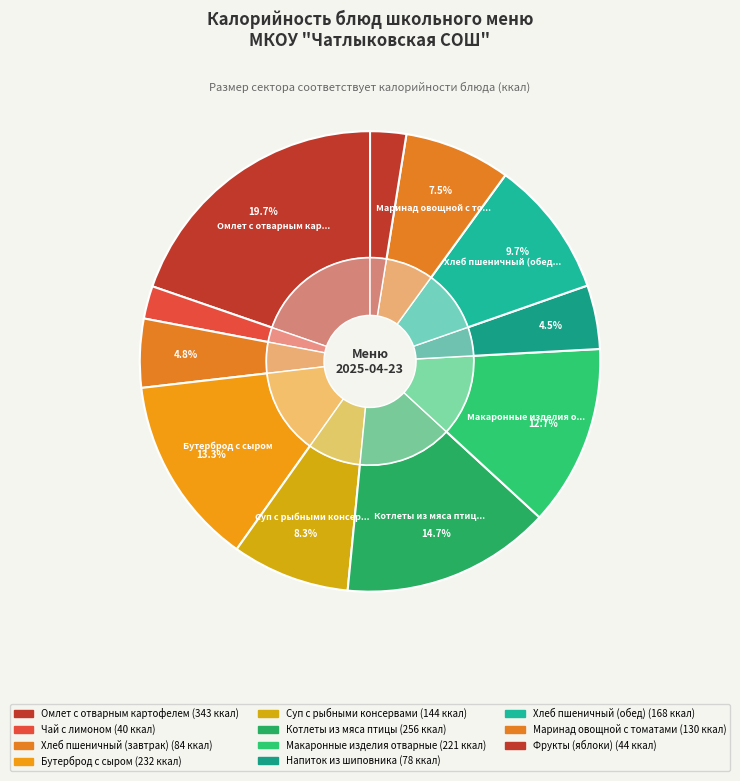

How many slices are in this pie chart?

11